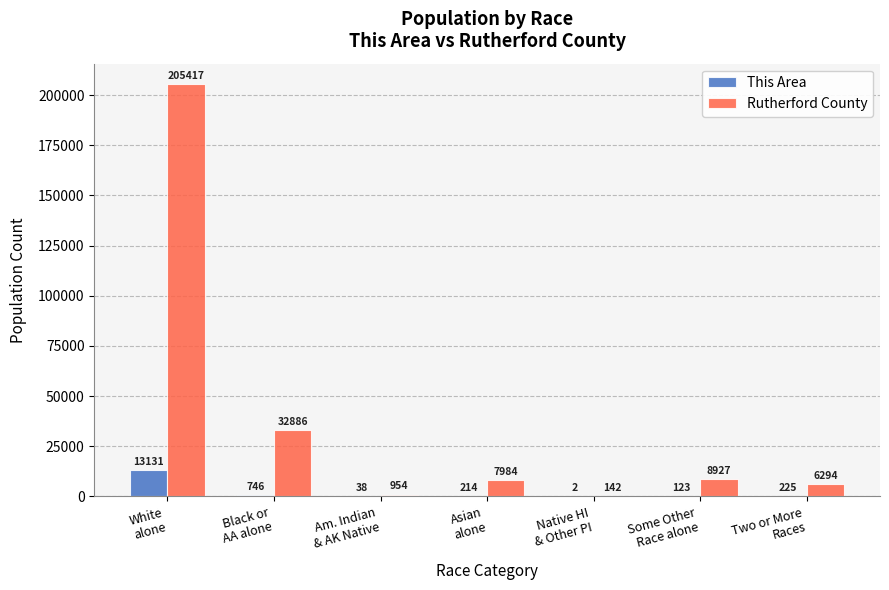

What are all the series names shown in the legend?

This Area, Rutherford County